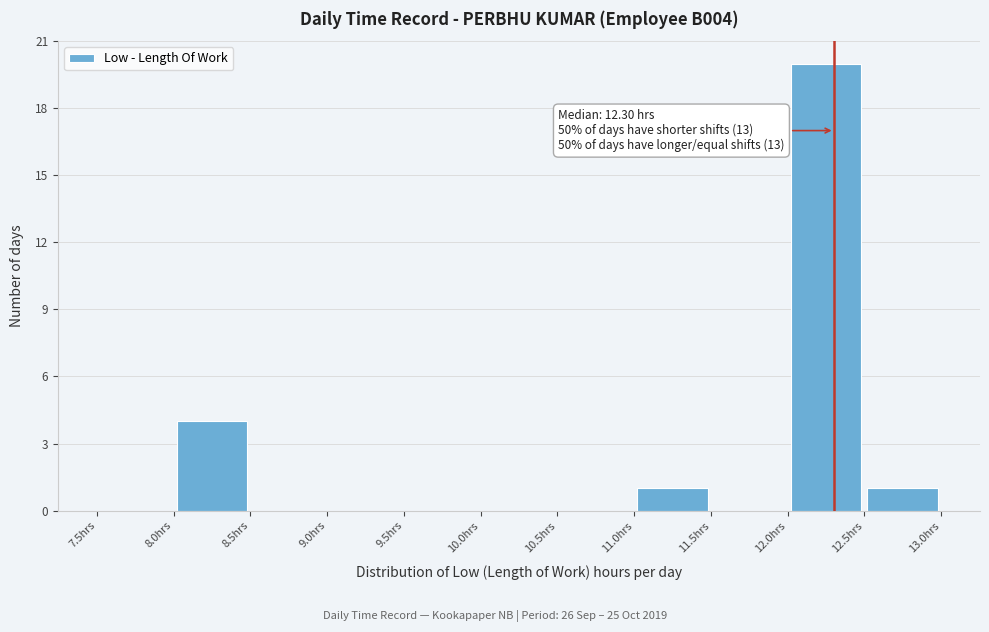

Over which range of the x-axis is the bar tallest?

12.0 to 12.5